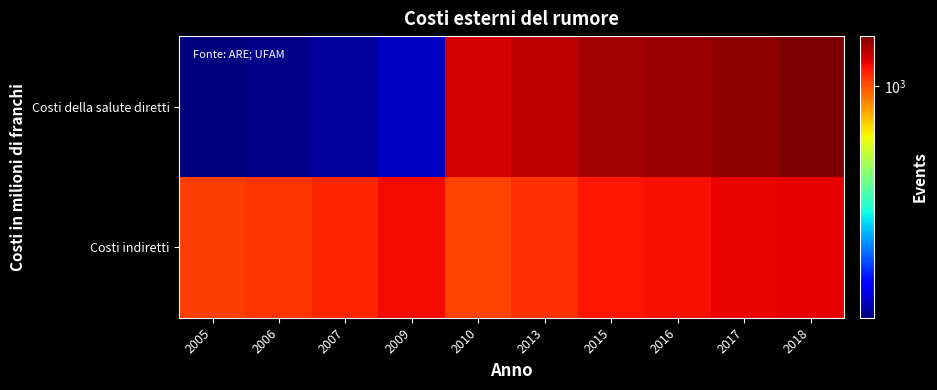

Reading left to right, transcribe all the data shown in this chart.

Costi indiretti: 2005=1051	2006=1085	2007=1122	2009=1204	2010=1039	2013=1088	2015=1174	2016=1197	2017=1225	2018=1245
Costi della salute diretti: 2005=123	2006=126	2007=131	2009=143	2010=1287	2013=1365	2015=1436	2016=1470	2017=1502	2018=1568